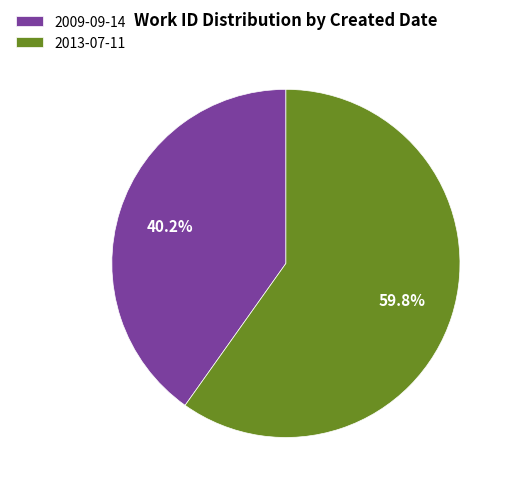

The 2009-09-14 slice represents 48% of the pie. True or false?

False